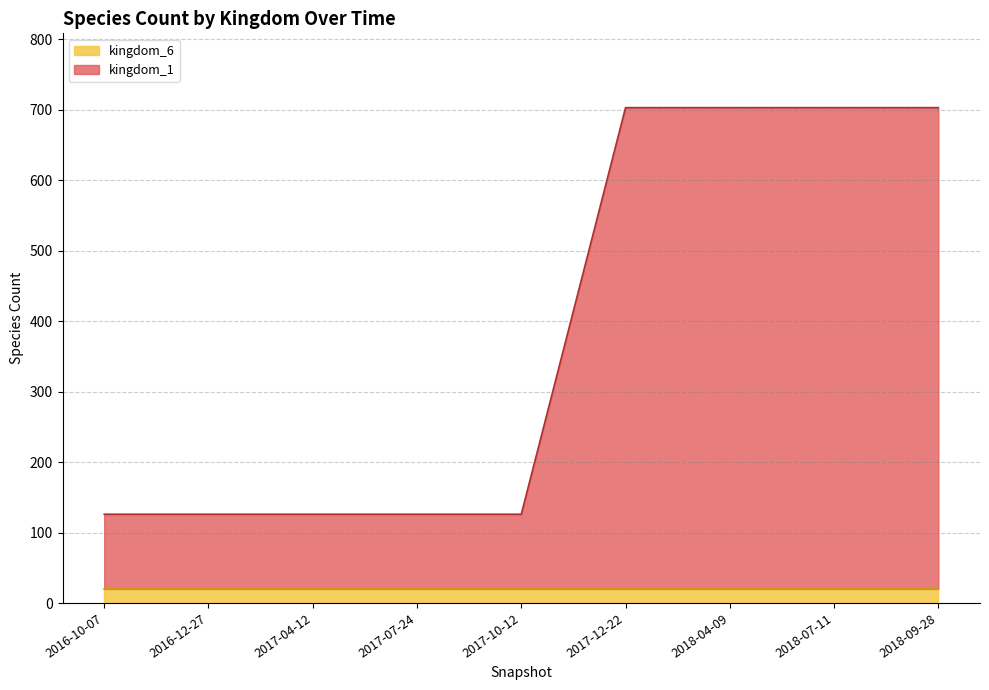

At which category does the chart reach its minimum across all series?

2016-10-07